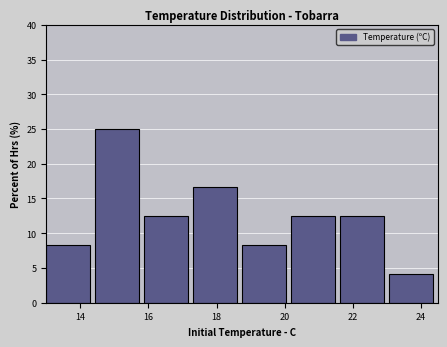

What is the height of the bar covering 14.4 to 15.8 on the x-axis? Neither the bar edges nor the heights are printed on the chart, so give them approximately, as read against the axes.

25.0